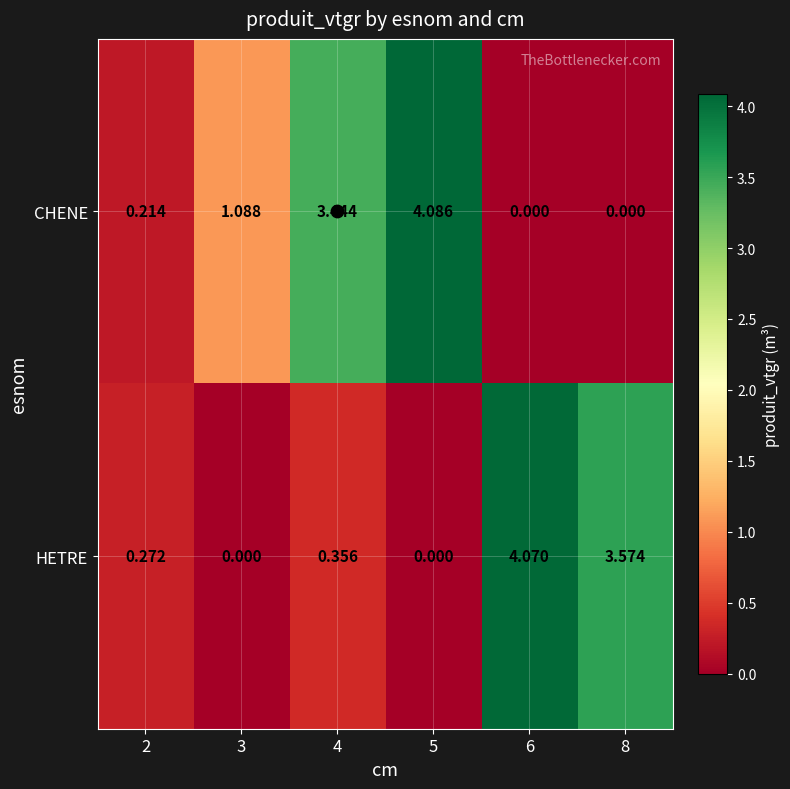

Which series changed the most between 2 and 3?

CHENE